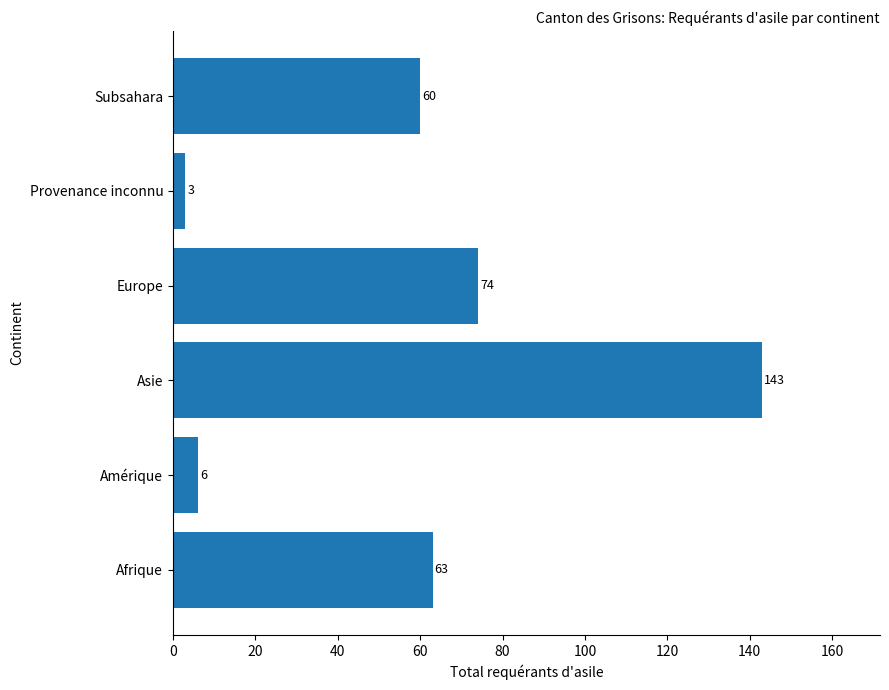

Reading bottom to top, transcribe all the data shown in this chart.

63	6	143	74	3	60